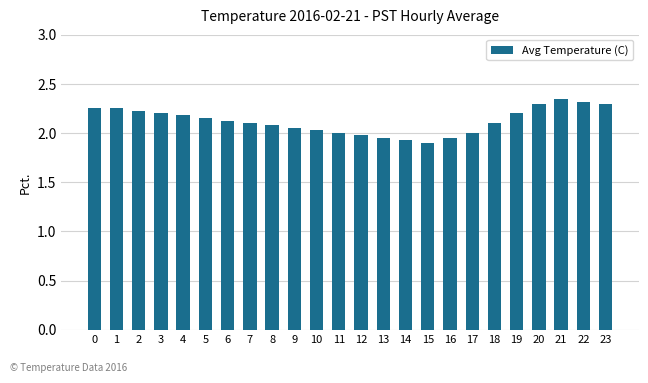

Is it true that the value at 23 is 3.5?

False